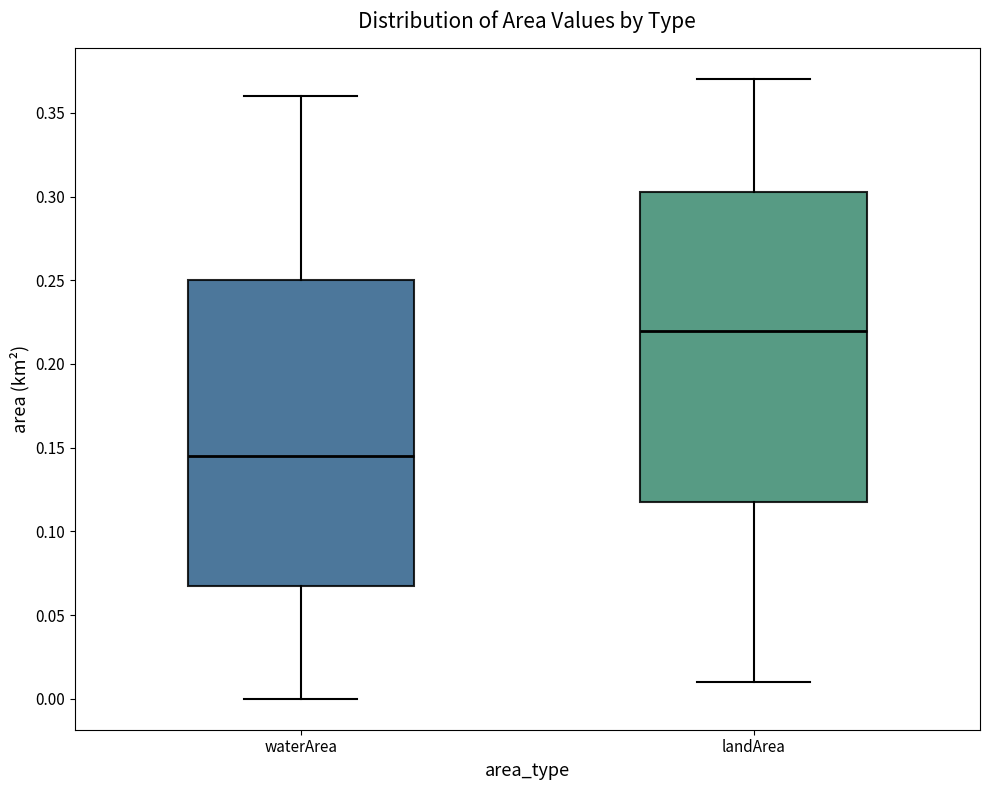

Where does the median line of the box for landArea sit on the y-axis? The values are not printed on the chart, so give them approximately, as read against the axis.

0.220